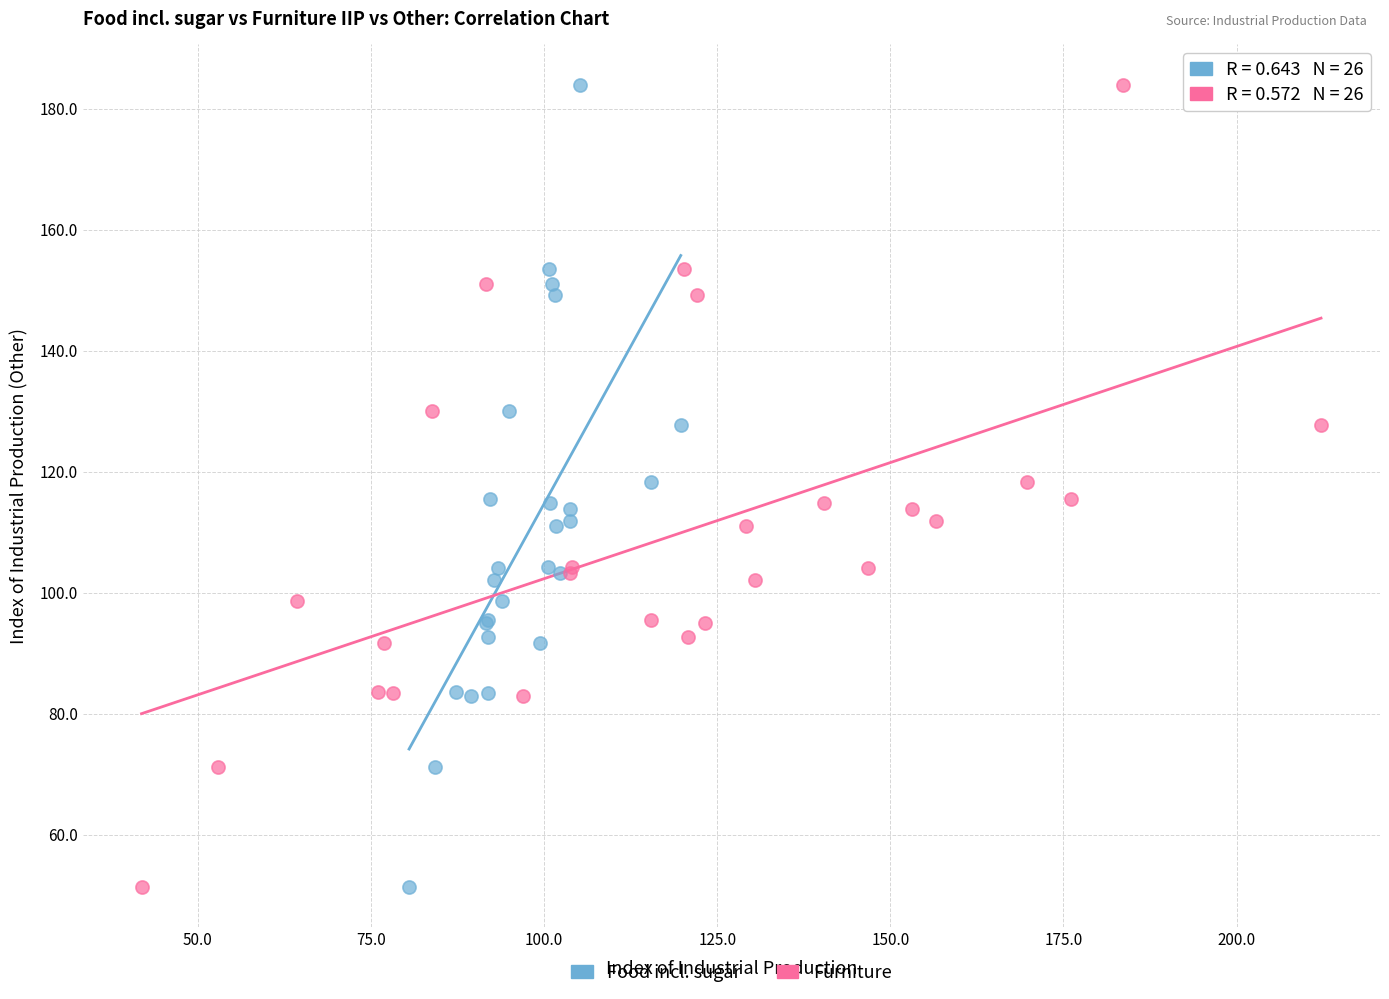

What are all the series names shown in the legend?

Food incl. sugar, Furniture